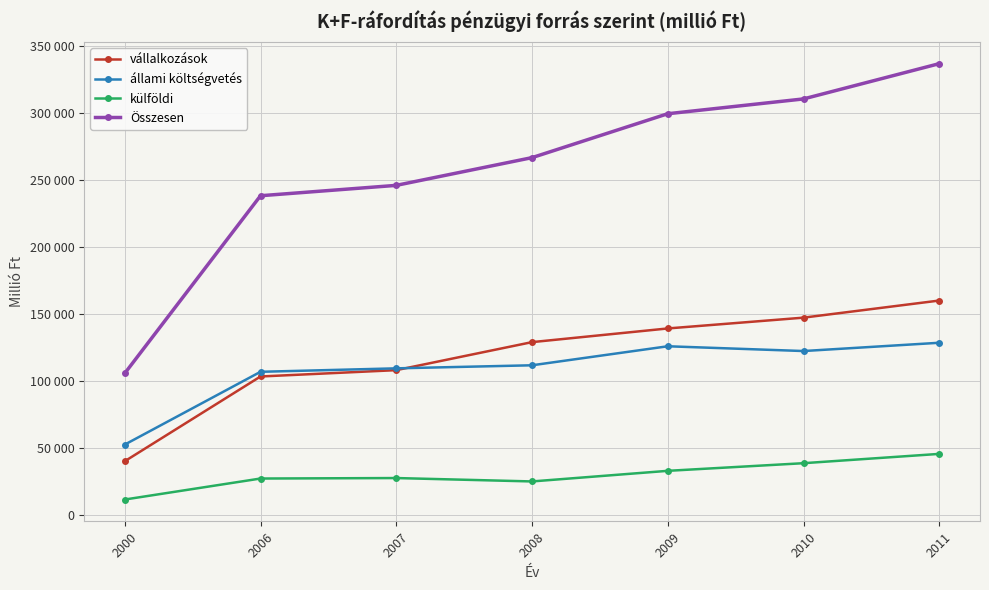

Is this an area chart (filled region under the line)?

No